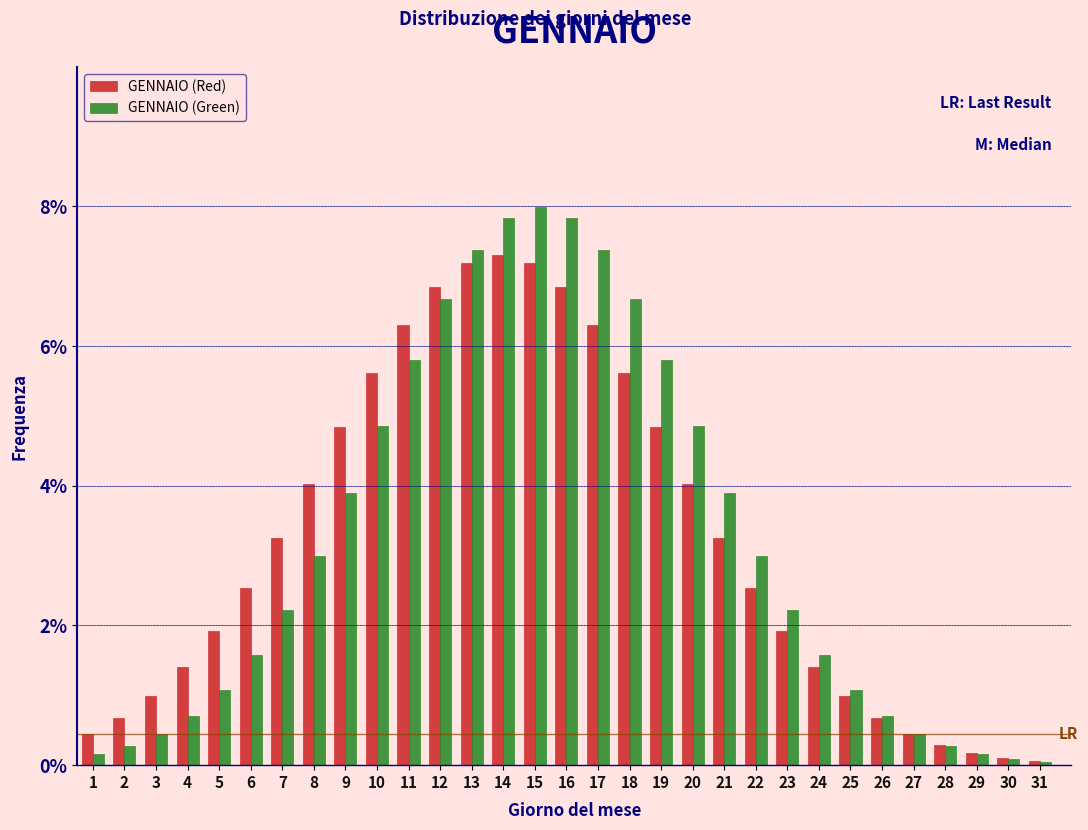

What is the total value across all series at 8?

7.0